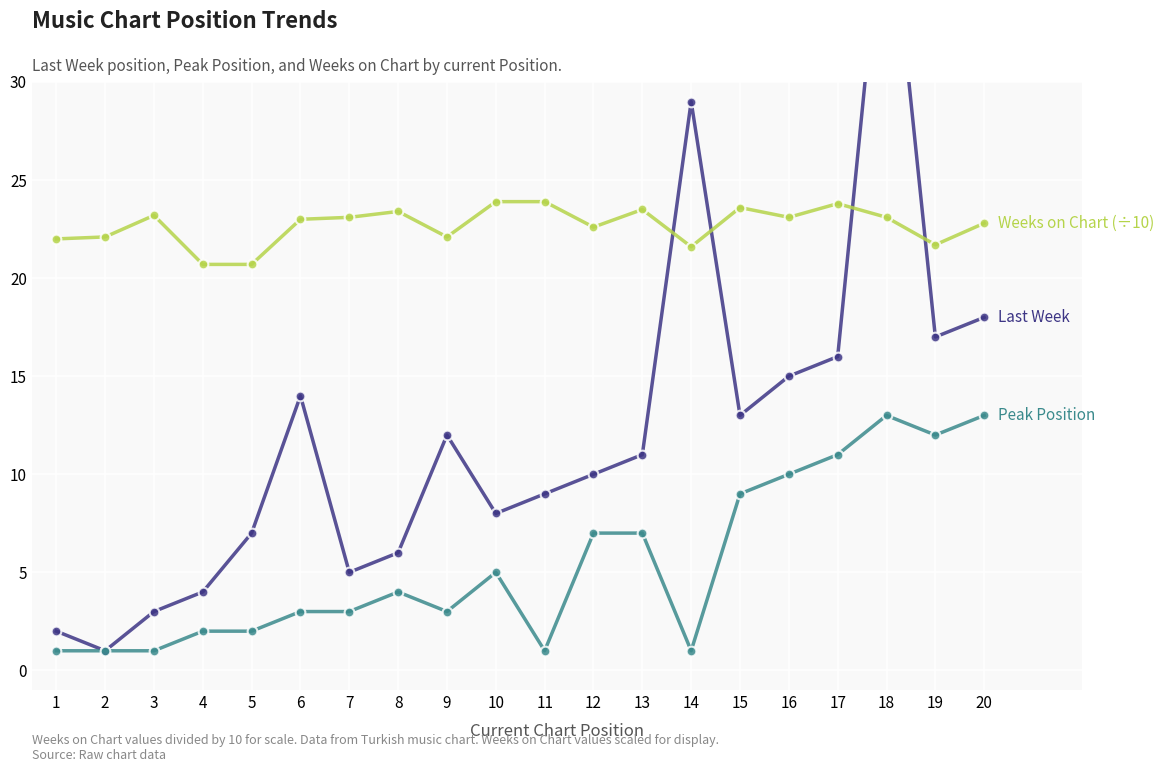

Reading right to left, transcribe all the data shown in this chart.

Last Week: 20=18.0	19=17.0	18=41.0	17=16.0	16=15.0	15=13.0	14=29.0	13=11.0	12=10.0	11=9.0	10=8.0	9=12.0	8=6.0	7=5.0	6=14.0	5=7.0	4=4.0	3=3.0	2=1.0	1=2.0
Peak Position: 20=13.0	19=12.0	18=13.0	17=11.0	16=10.0	15=9.0	14=1.0	13=7.0	12=7.0	11=1.0	10=5.0	9=3.0	8=4.0	7=3.0	6=3.0	5=2.0	4=2.0	3=1.0	2=1.0	1=1.0
Weeks on Chart (÷10): 20=22.8	19=21.7	18=23.1	17=23.8	16=23.1	15=23.6	14=21.6	13=23.5	12=22.6	11=23.9	10=23.9	9=22.1	8=23.4	7=23.1	6=23.0	5=20.7	4=20.7	3=23.2	2=22.1	1=22.0